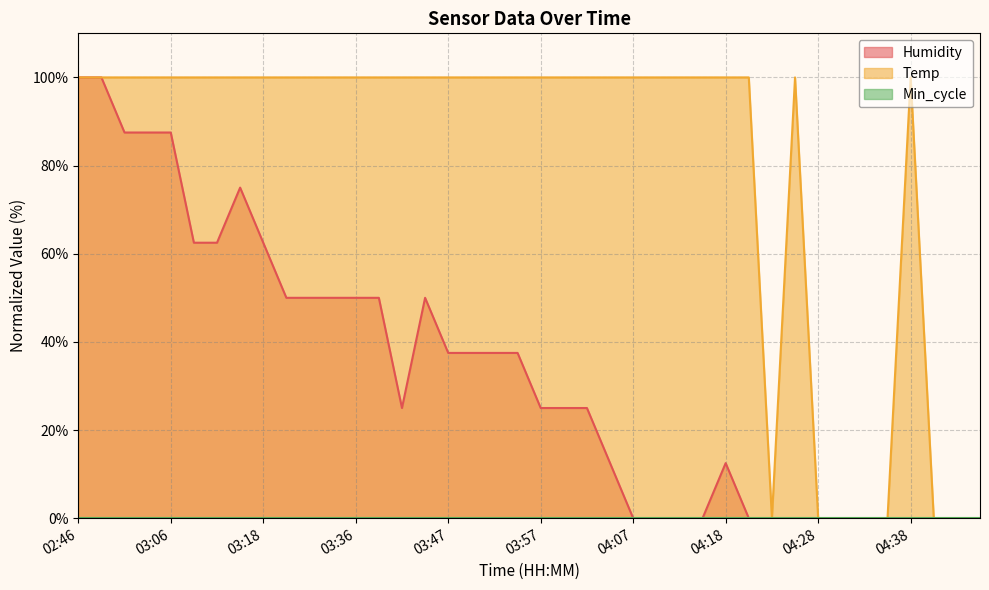

At which category is the sum across all series the highest?

02:46